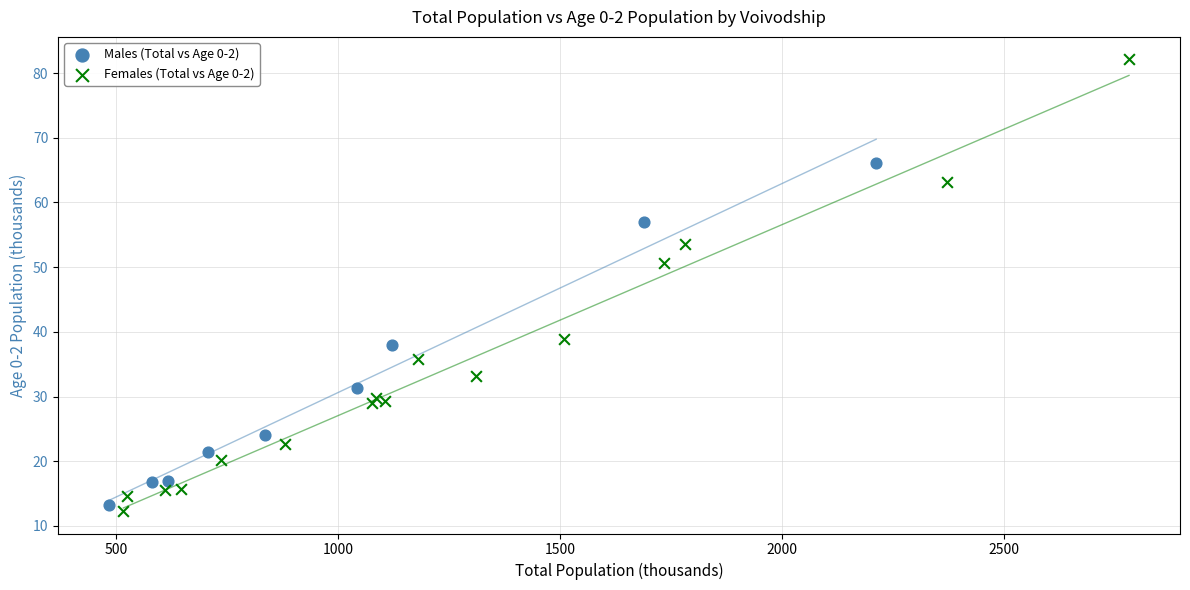

Which series has the widest spread of Y values?

Females (Total vs Age 0-2)